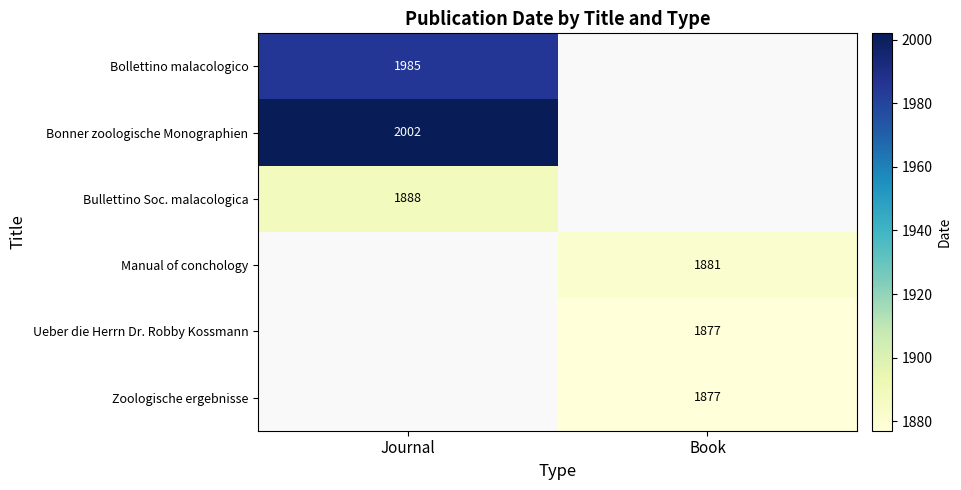

The value of Manual of conchology at Book is 1881. True or false?

True